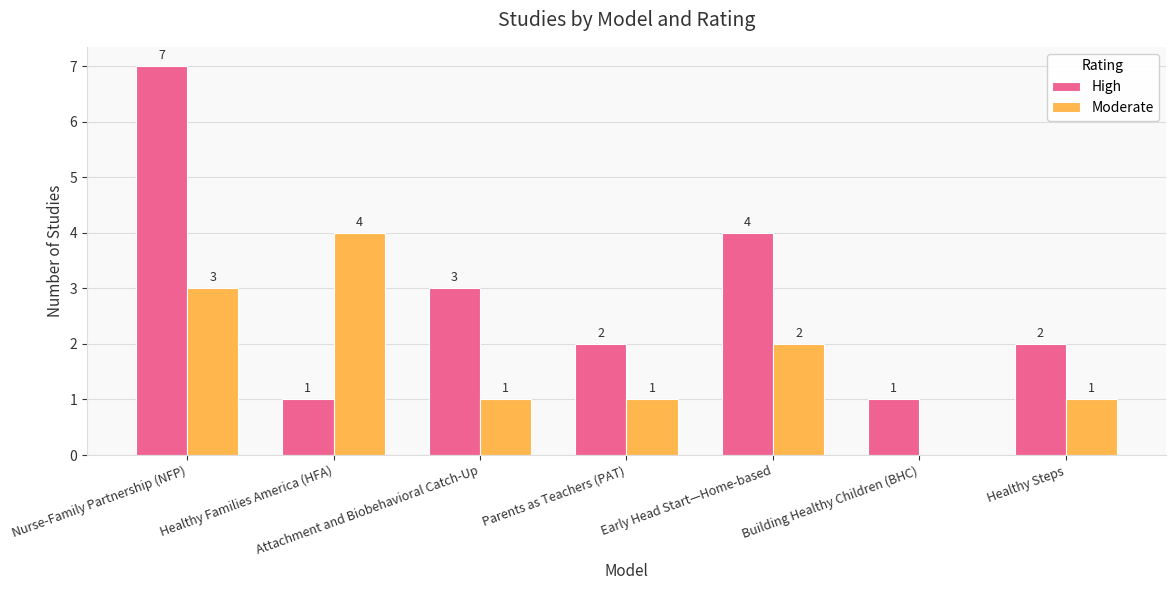

At which label does High first exceed 2?

Nurse-Family Partnership (NFP)